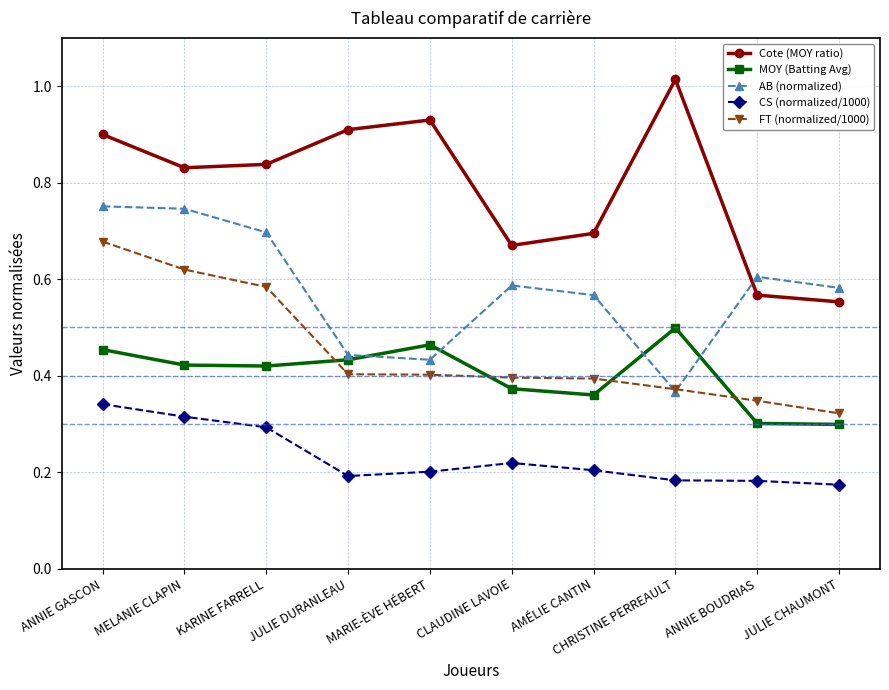

Does the chart display data point markers on the line(s)?

Yes